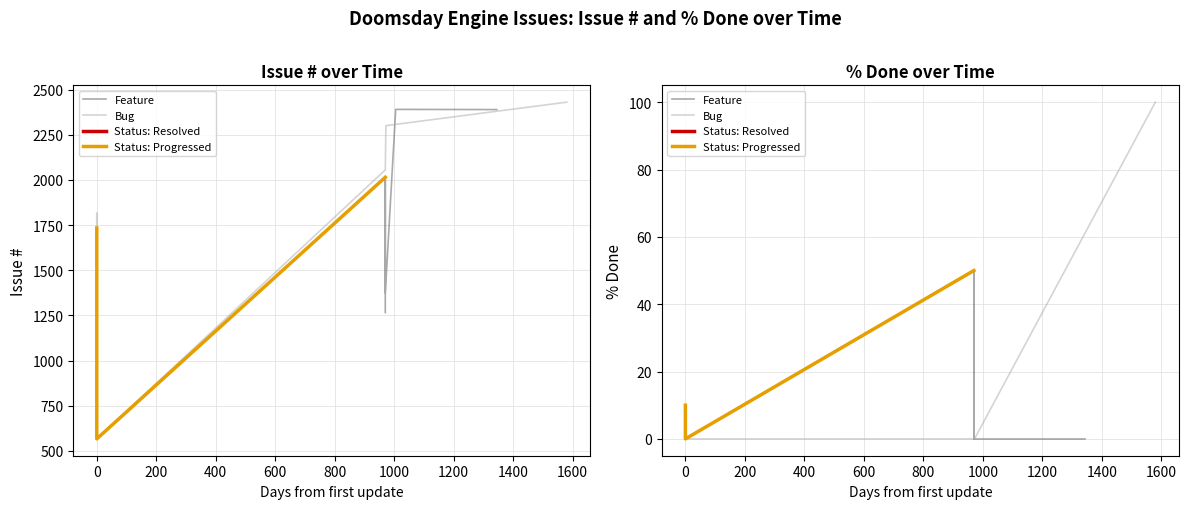

True or false: % Done and Issue # intersect in this chart.

False